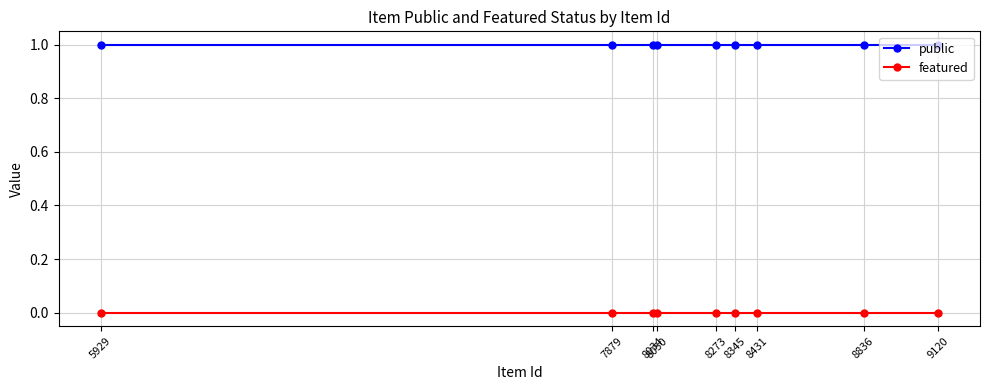

What is the approximate value of public at 7879?

1